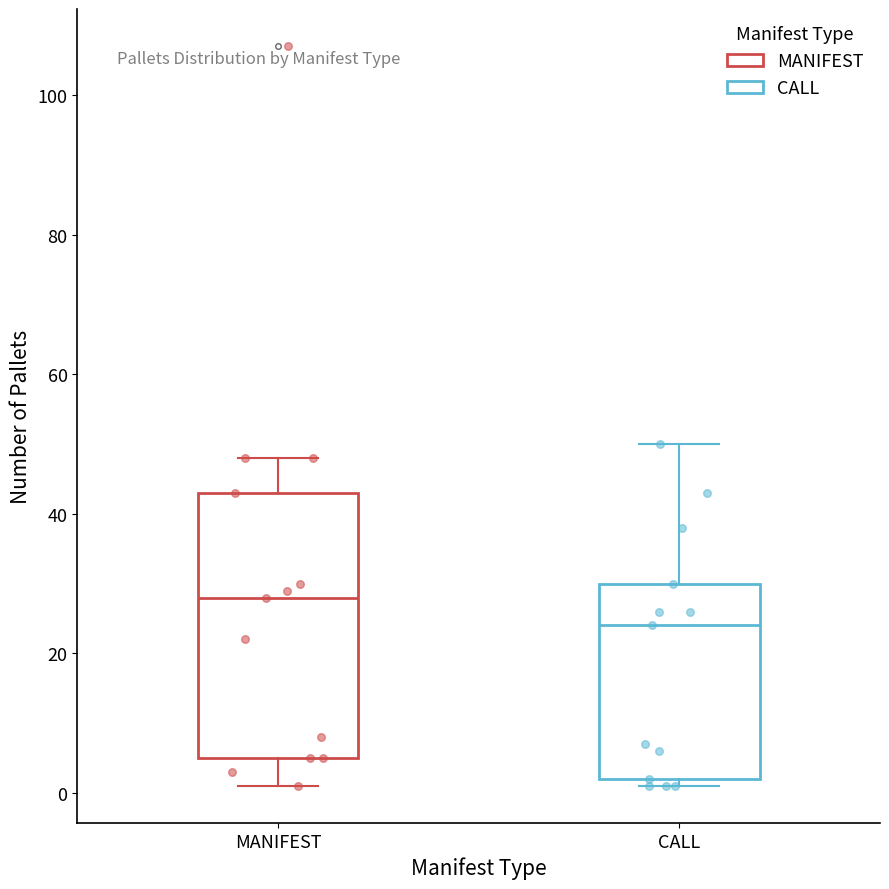

Reading left to right, read every box against the y-axis: the position of its median line, the range the box covers, and the ends of its whiskers. The values are not printed on the chart, so give them approximately, as read against the axis.

MANIFEST: median 28, box 6 to 44, whiskers 2 to 48
CALL: median 24, box 2 to 30, whiskers 2 (just below the box's lower edge) to 50